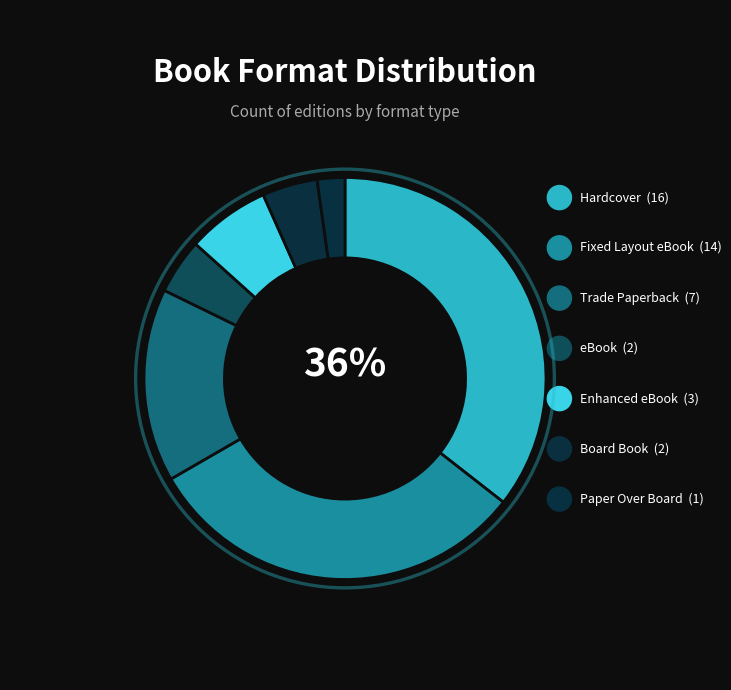

To the nearest percent, what portion does Fixed Layout eBook represent?

31%